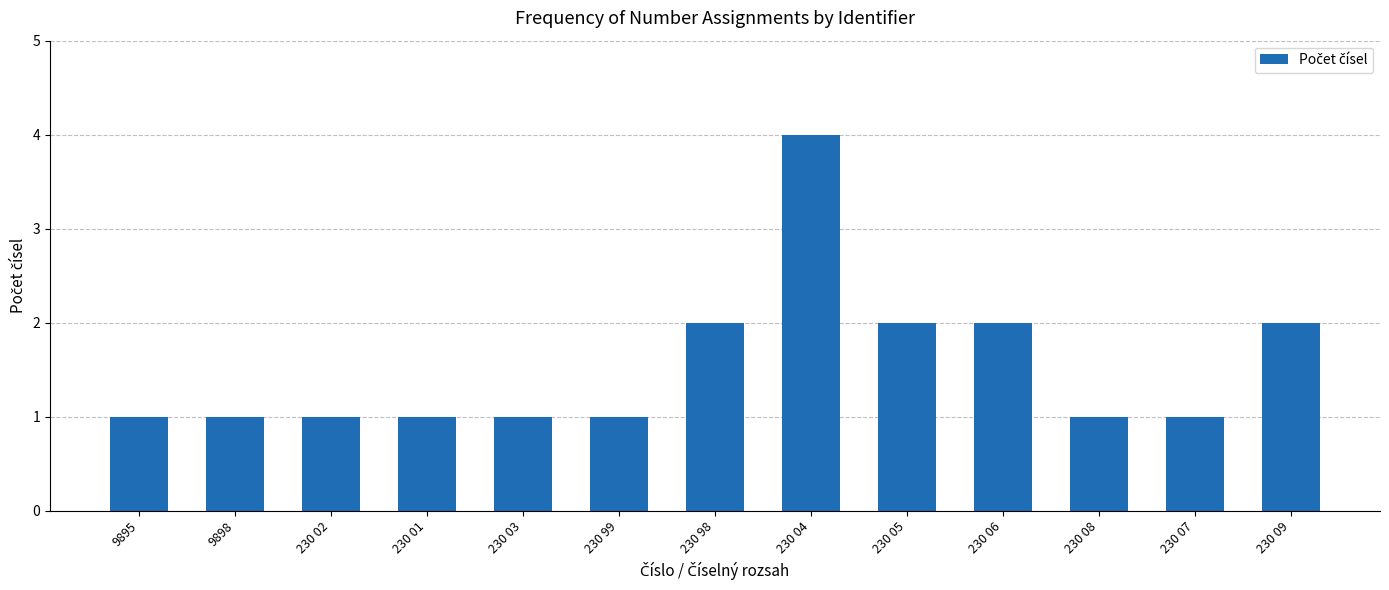

Is it true that the value at 230 06 is 4?

False